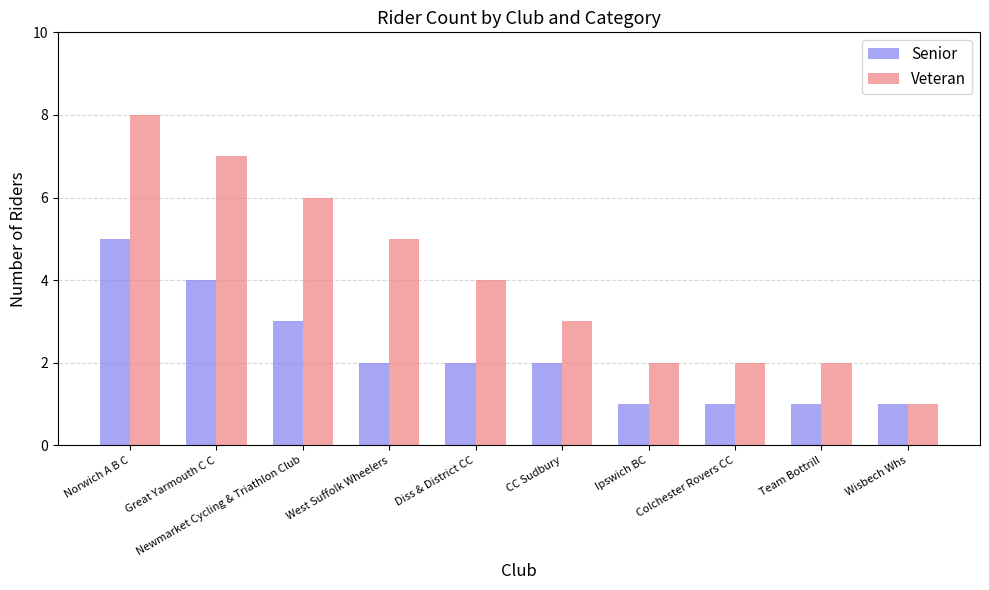

What is the label of the 1st bar from the left?

Norwich A B C